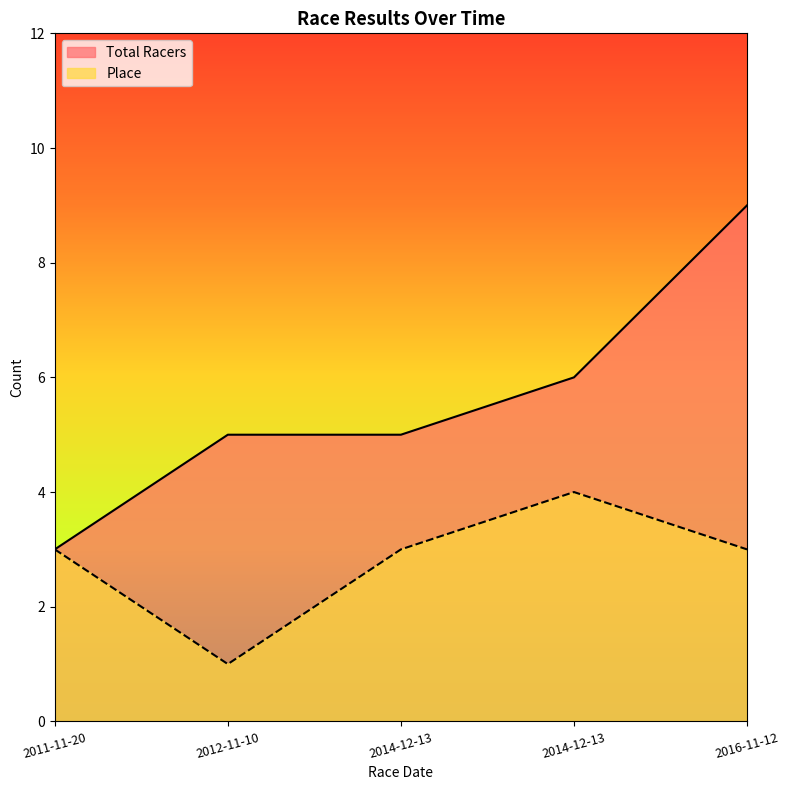

What is the average value of the Total Racers series?

6